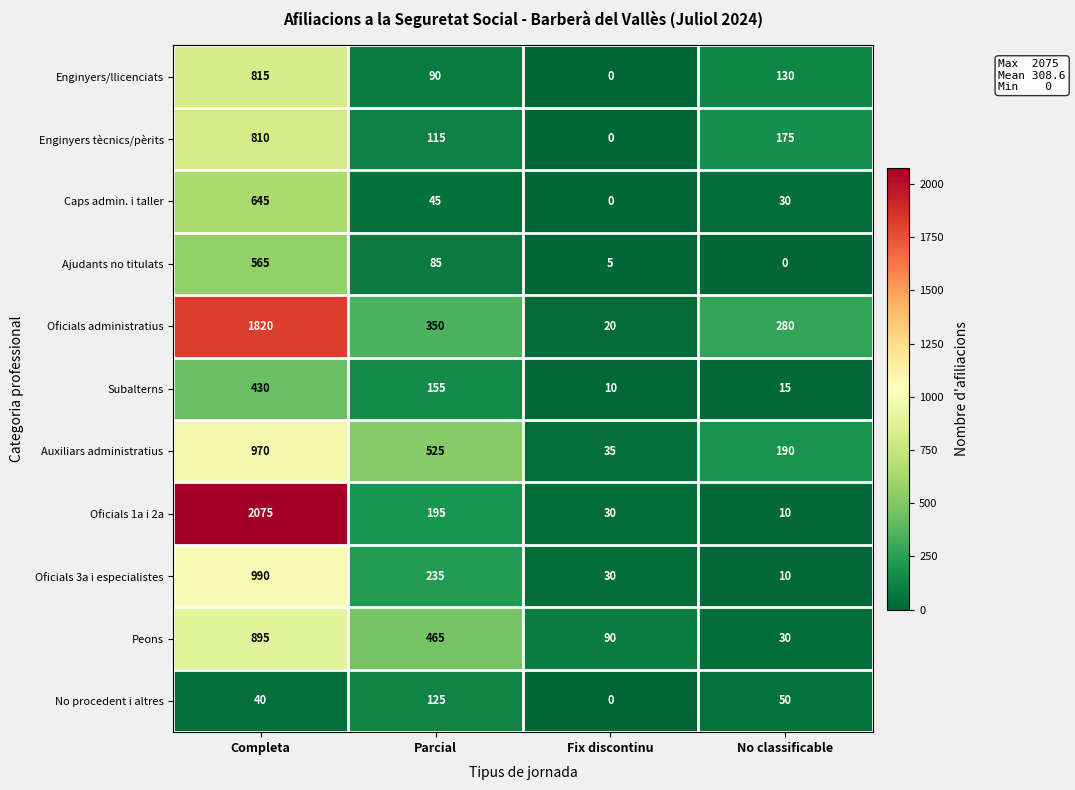

What is the total value across all series at Parcial?

2385